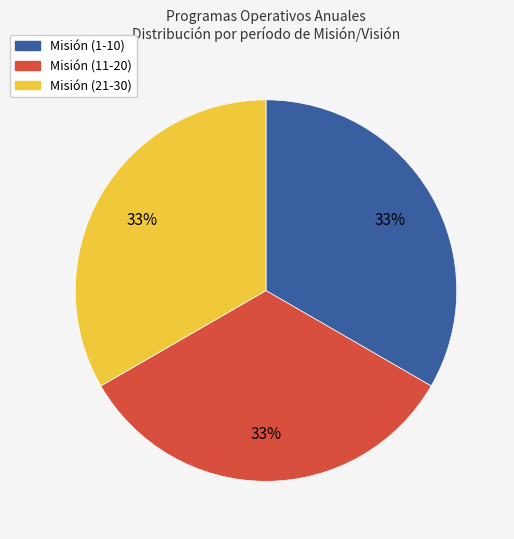

Approximately how many times larger is the value at Misión (21-30) compared to Misión (1-10)?

1.0